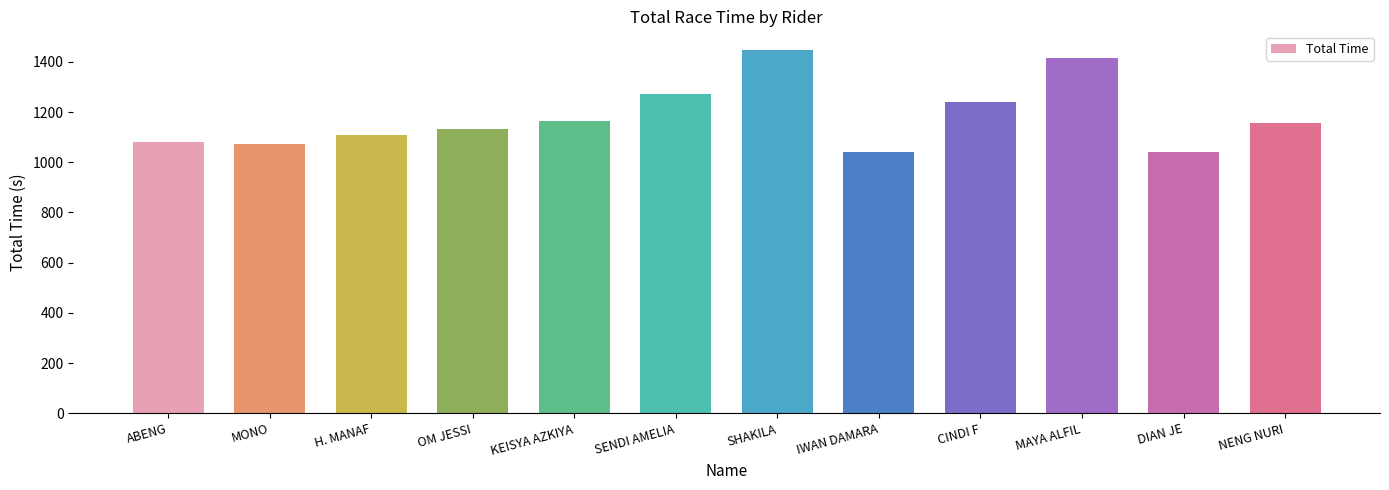

Which category has the highest value across all series?

SHAKILA